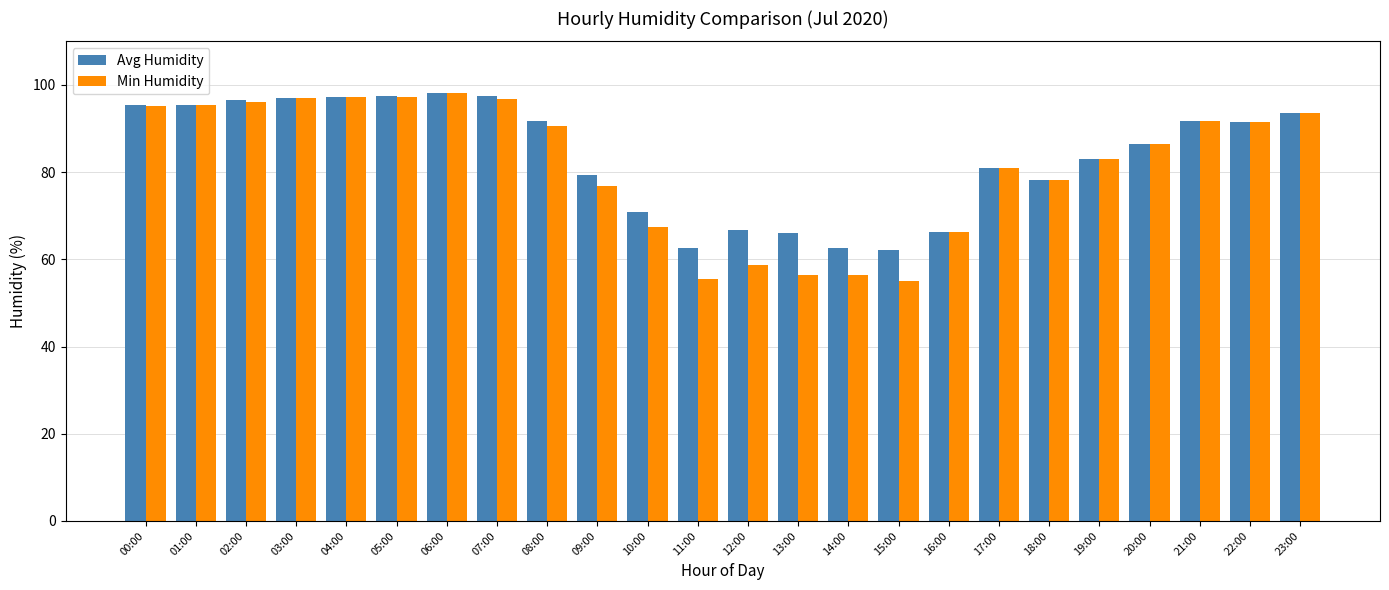

What is the label of the 13th bar from the left?

12:00